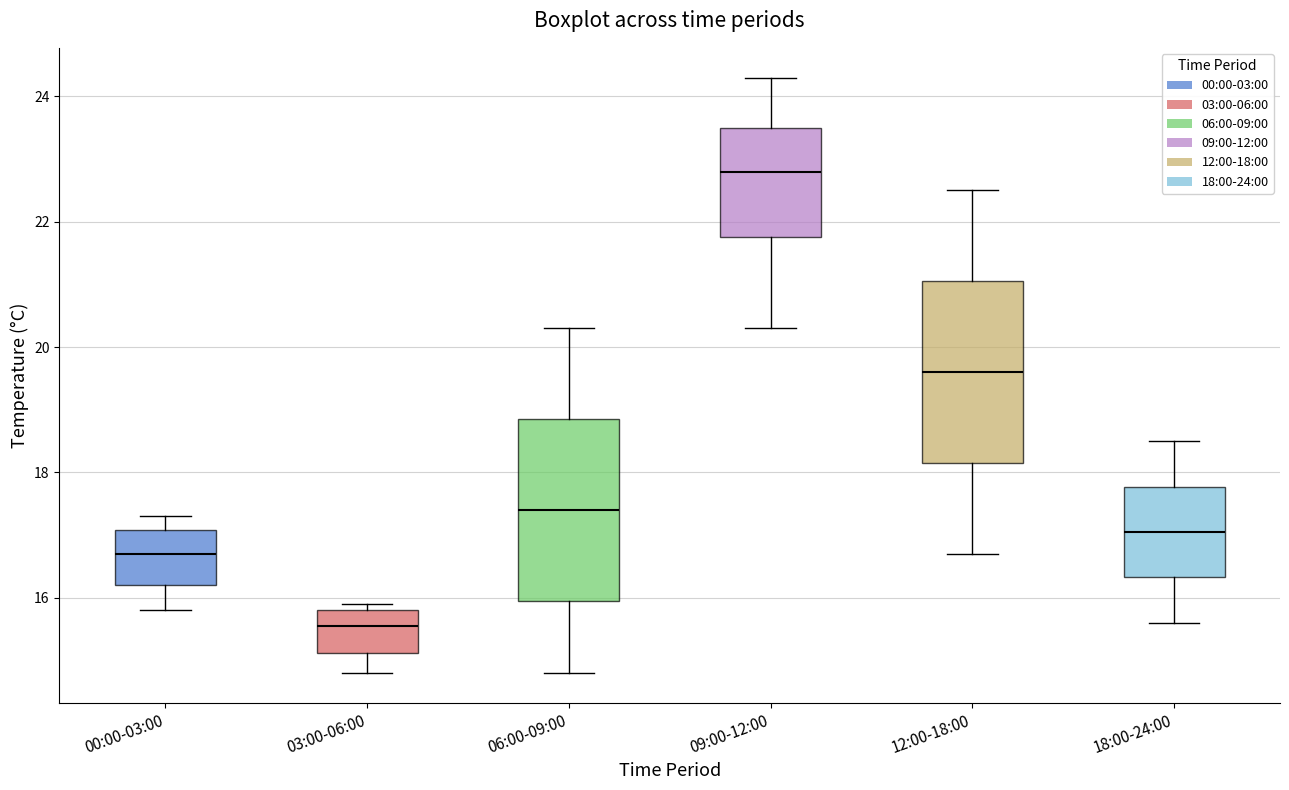

Which box has the highest median line?

09:00-12:00